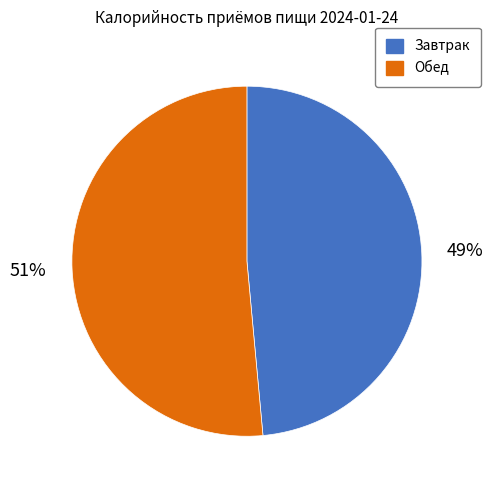

What is the largest slice in the pie chart?

Обед